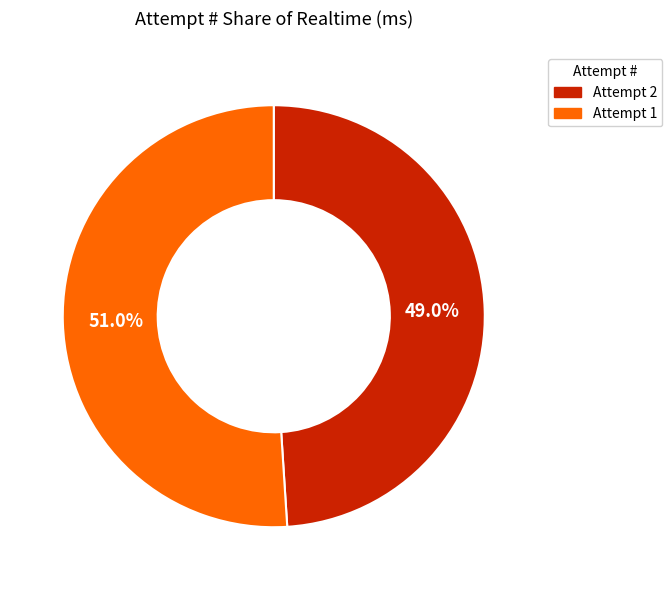

Does any single category account for the majority?

Yes